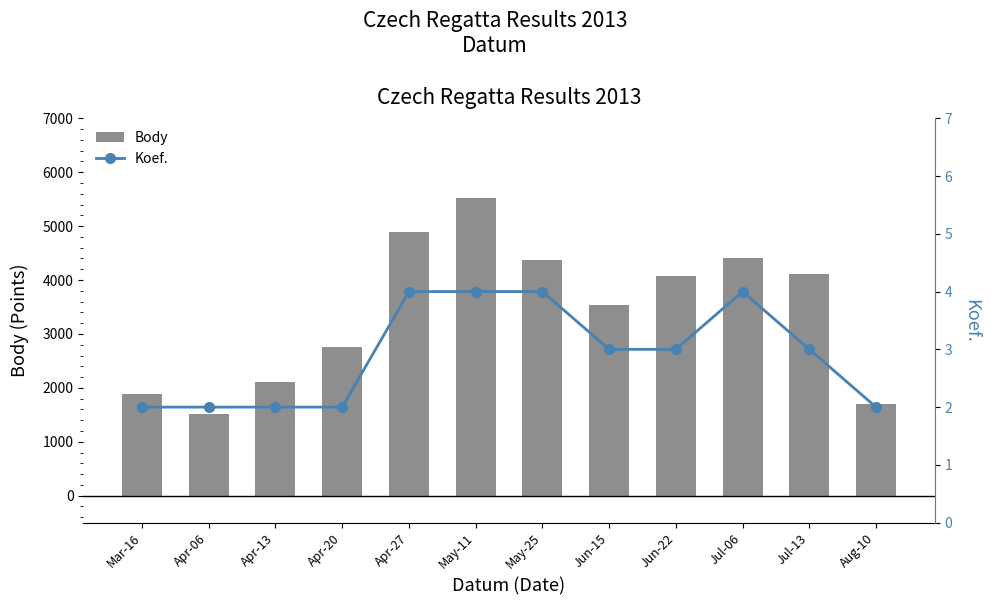

Reading right to left, what are all the values shown in this chart?

Body: 1709	4105	4404	4069	3541	4375	5519	4886	2760	2110	1508	1892
Koef.: 2	3	4	3	3	4	4	4	2	2	2	2